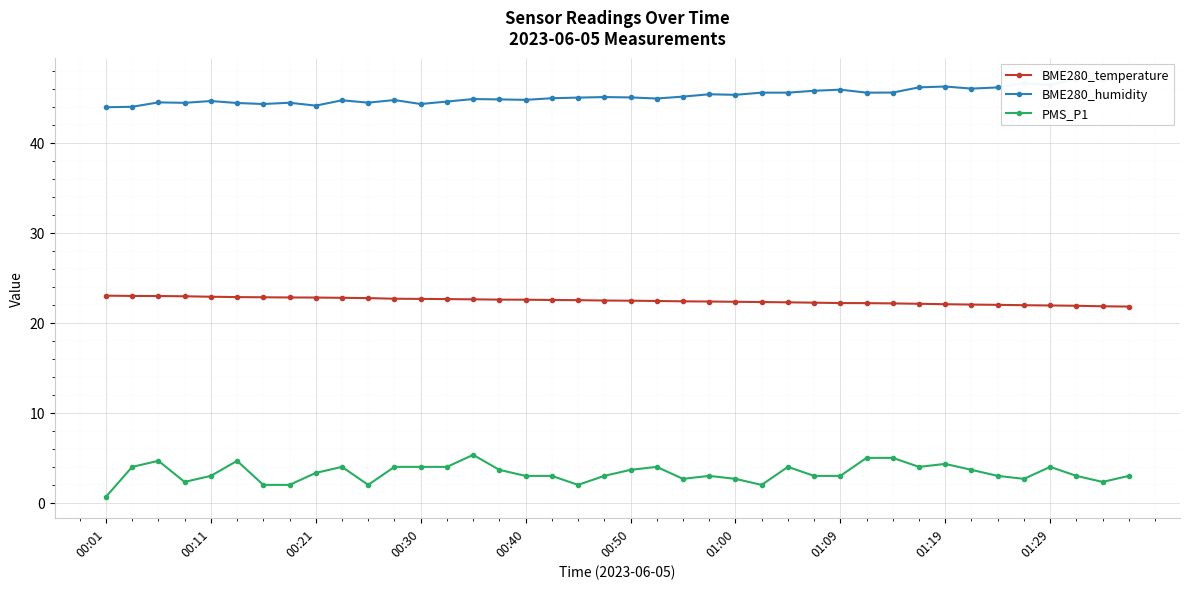

What is the minimum value for BME280_temperature?

21.8